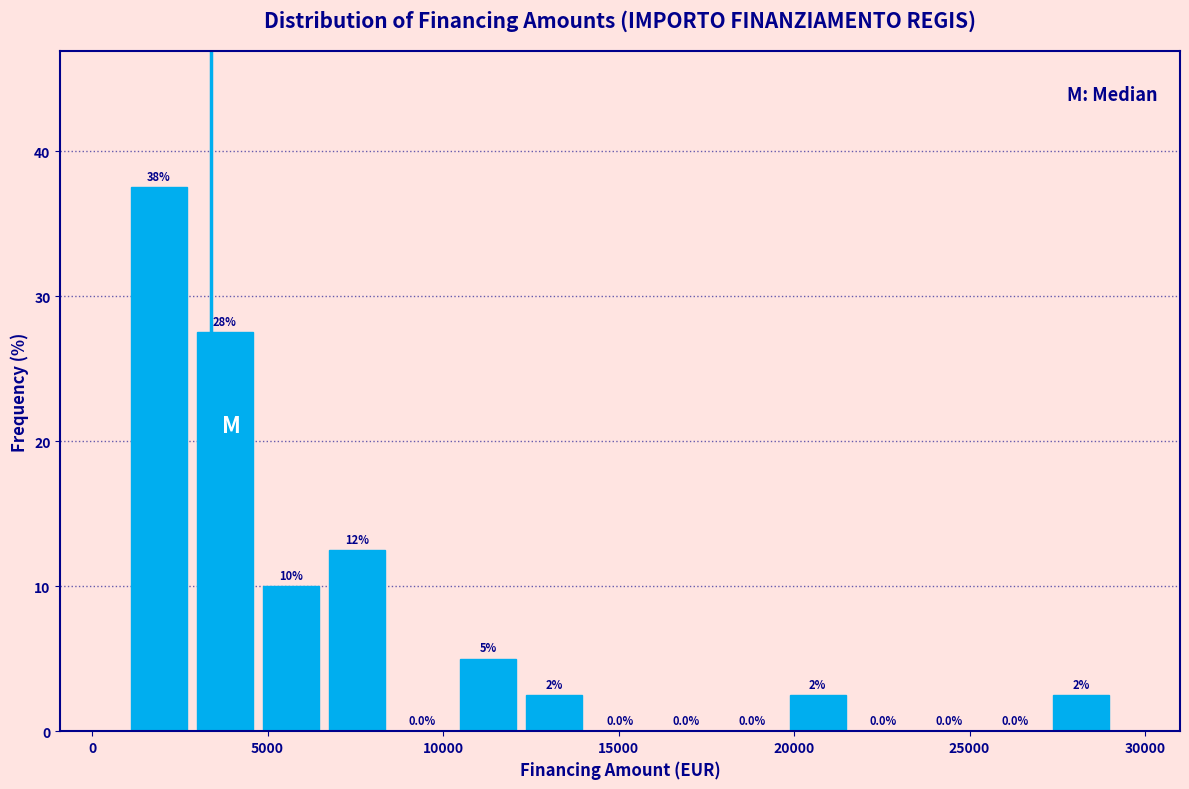

Around what value on the x-axis is the tallest bar? Give the approximate position of its centre, as read against the axis.

2000